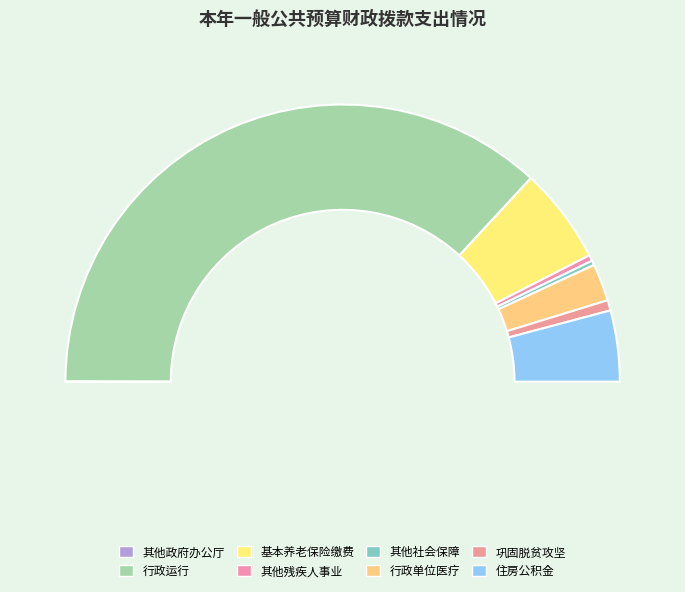

To the nearest percent, what portion does 机关事业单位基本养老保险缴费支出 represent?

11%